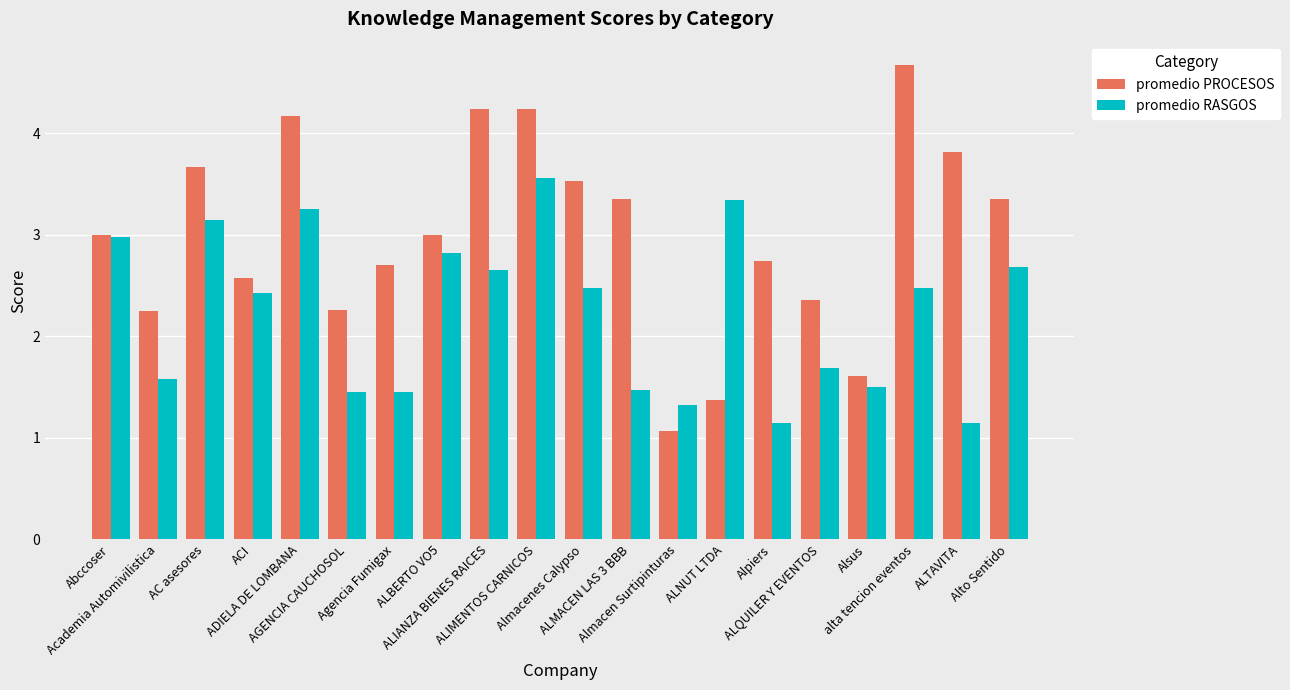

What is the sum of all promedio PROCESOS values?

60.0